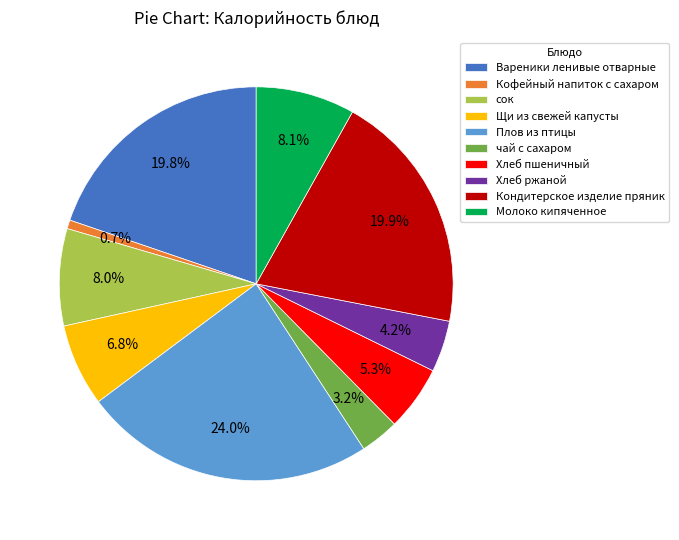

Do Кондитерское изделие пряник and Кофейный напиток с сахаром together represent more than half of the pie?

No